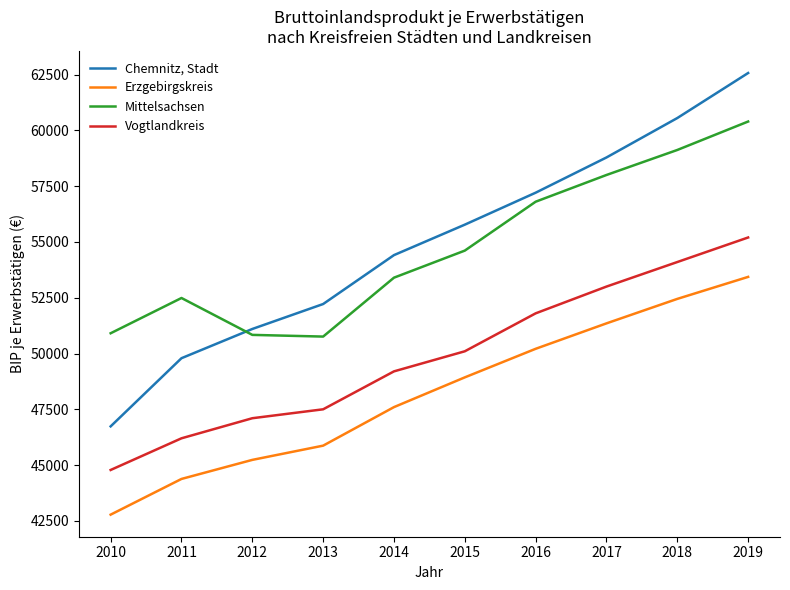

At 2013, list the series in order from largest to smallest.

Chemnitz, Stadt, Mittelsachsen, Vogtlandkreis, Erzgebirgskreis